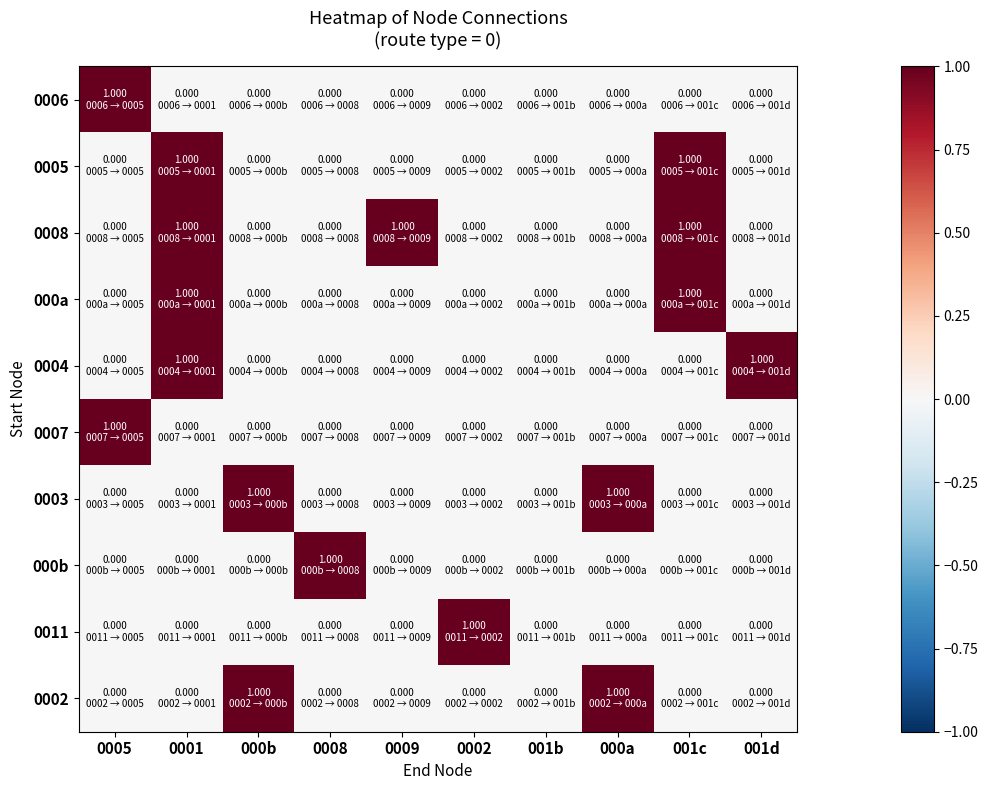

How many series are shown in this chart?

10